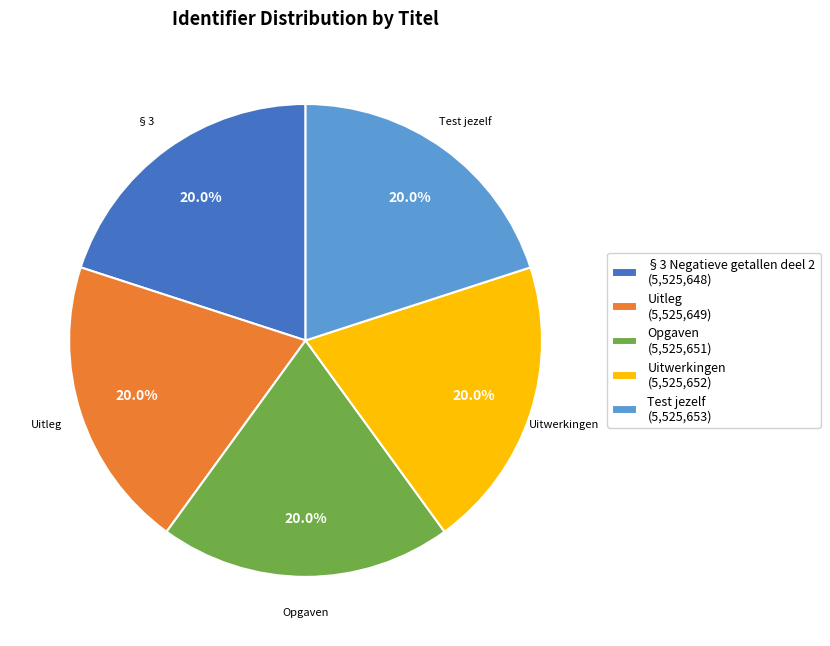

Approximately how many times larger is the value at Test jezelf (5,525,653) compared to Opgaven (5,525,651)?

1.0